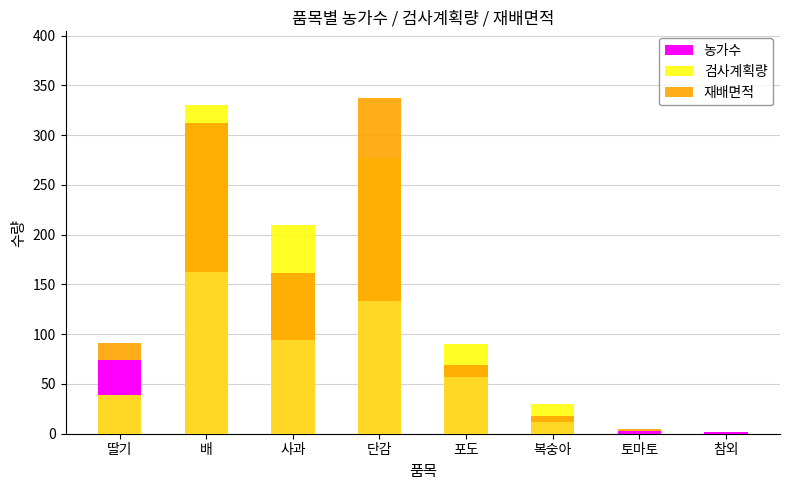

Which series has the largest total across all categories?

검사계획량